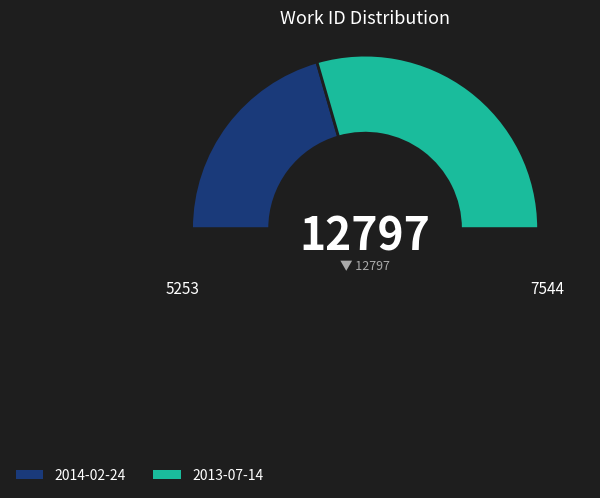

Rank the categories by value from lowest to highest.

2014-02-24, 2013-07-14